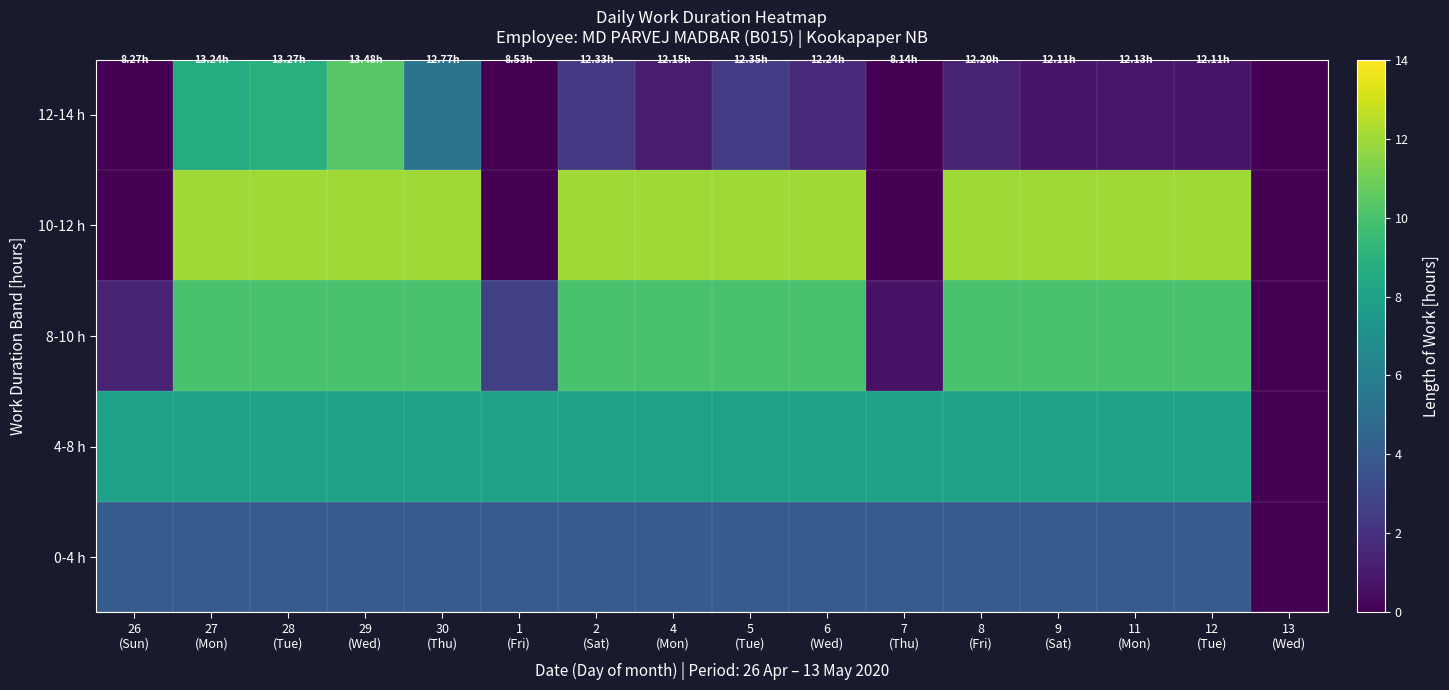

Count the number of data series in this chart.

5